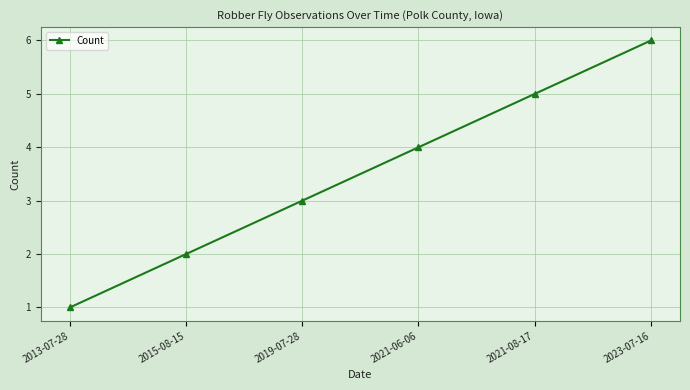

How many data points are less than 4?

3